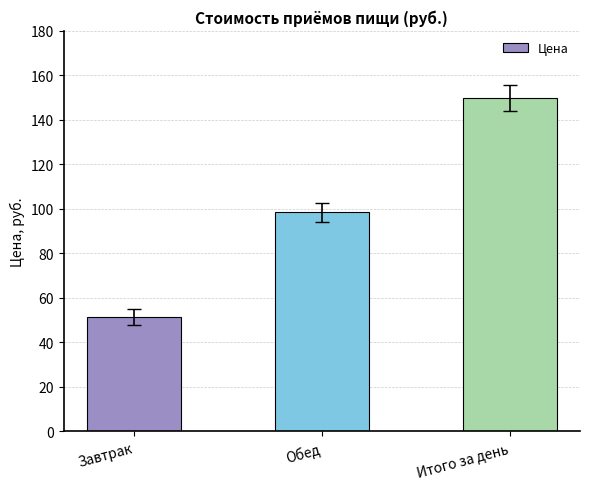

Rank the categories by value from highest to lowest.

Итого за день, Обед, Завтрак